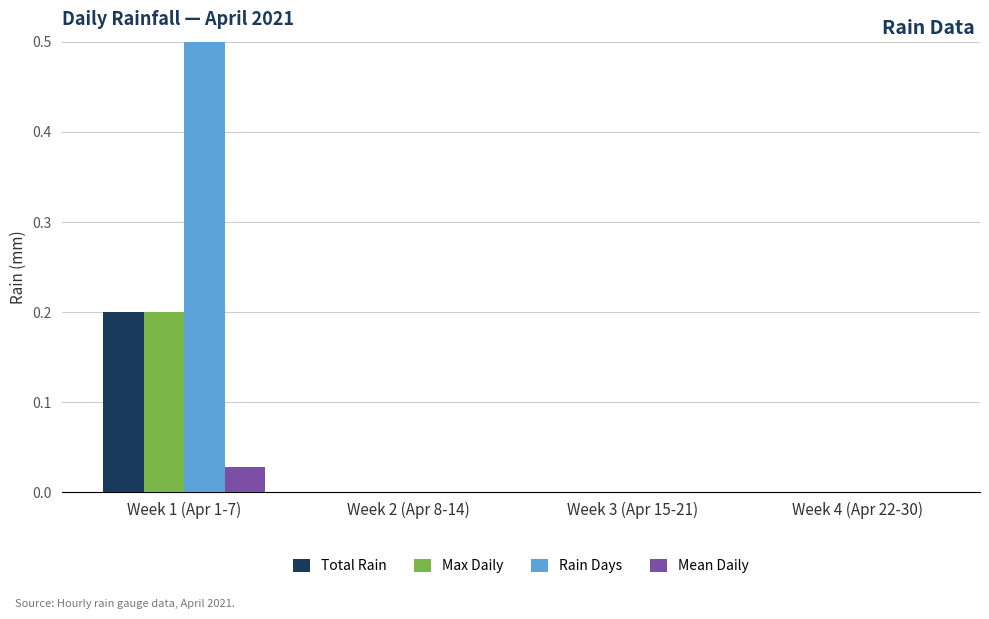

Are the bars grouped side by side (vs. stacked)?

Yes